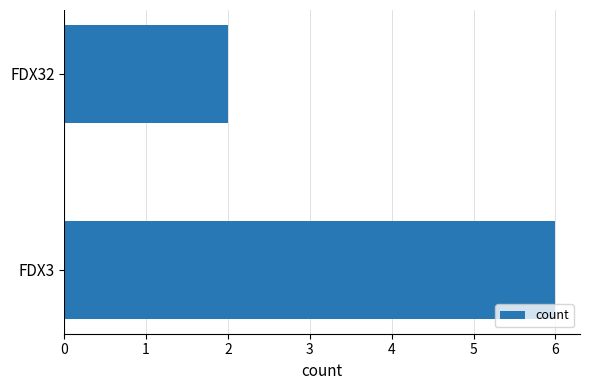

Does the chart contain any negative values?

No